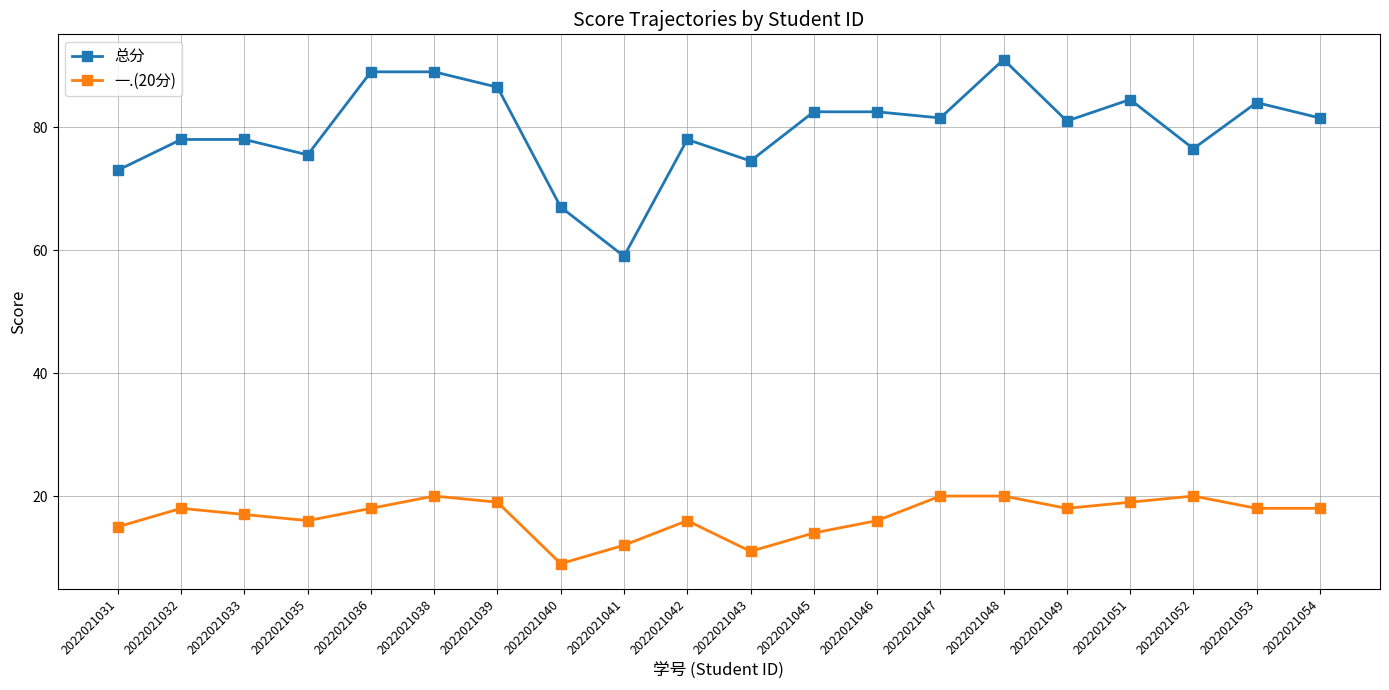

How many lines are shown in the chart?

2